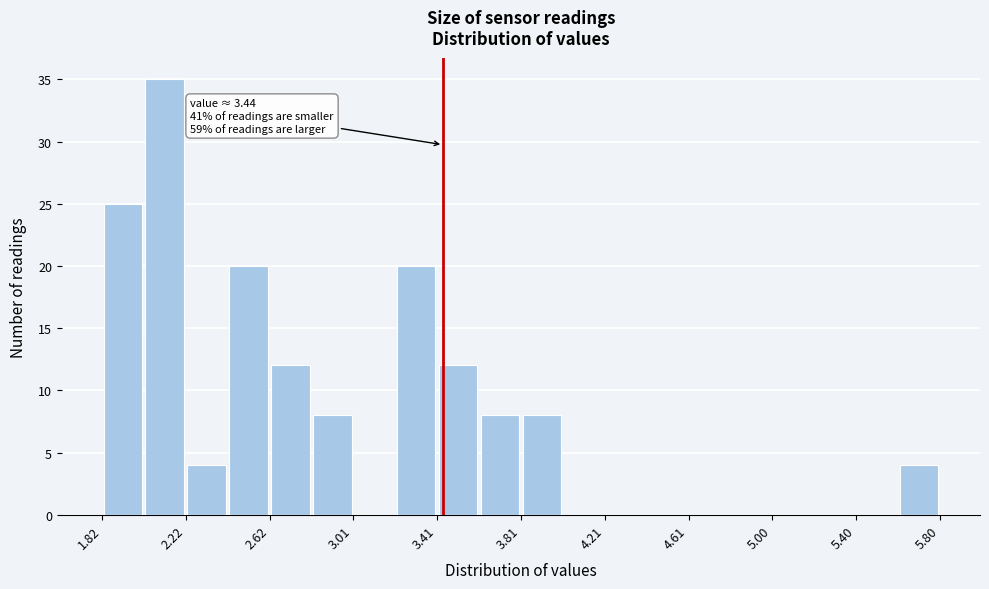

Read against the x-axis, roughly where is the centre of the tallest bar?

2.10